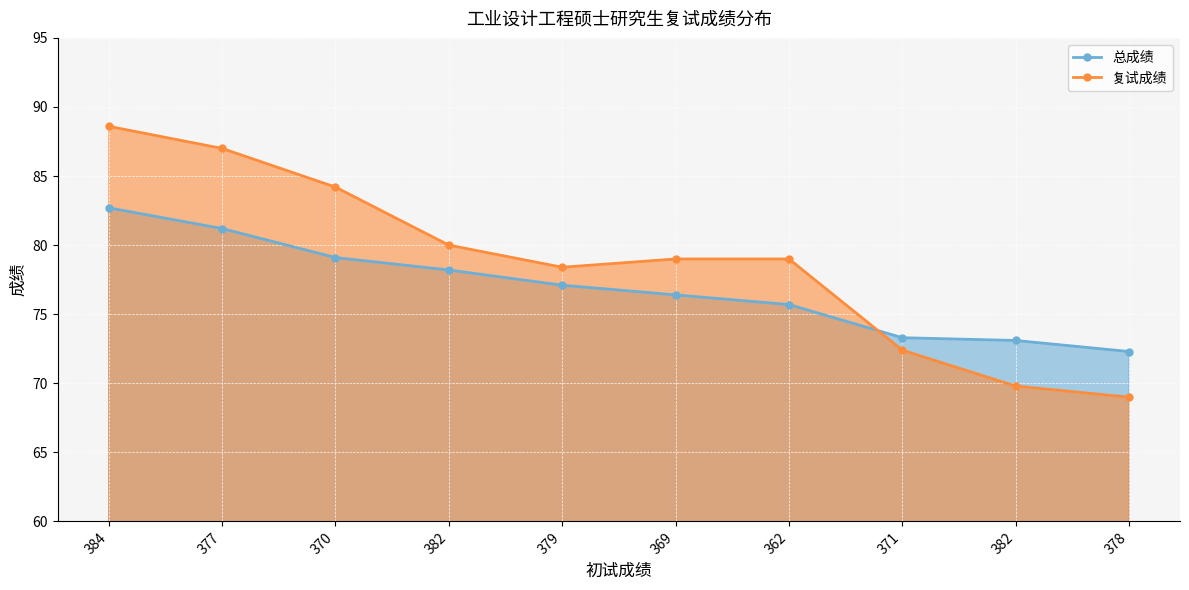

Which series changed the most between 369 and 362?

总成绩